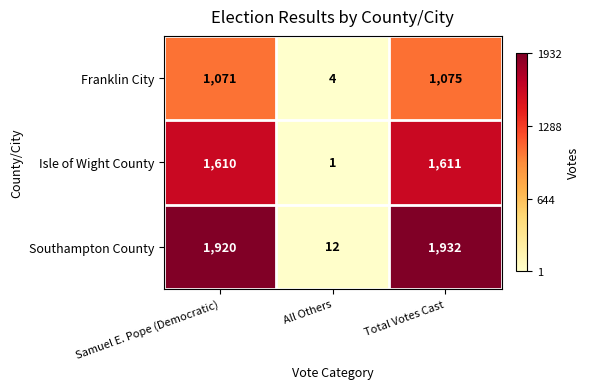

Rank the series at All Others from highest to lowest value.

Southampton County, Franklin City, Isle of Wight County